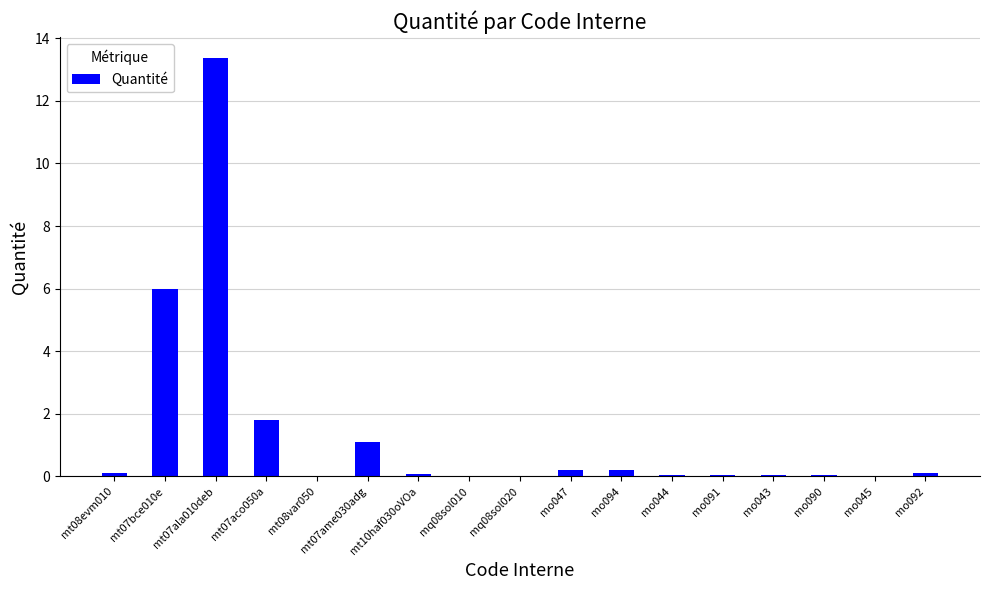

Which has a higher value, mt07ala010deb or mt07ame030adg?

mt07ala010deb